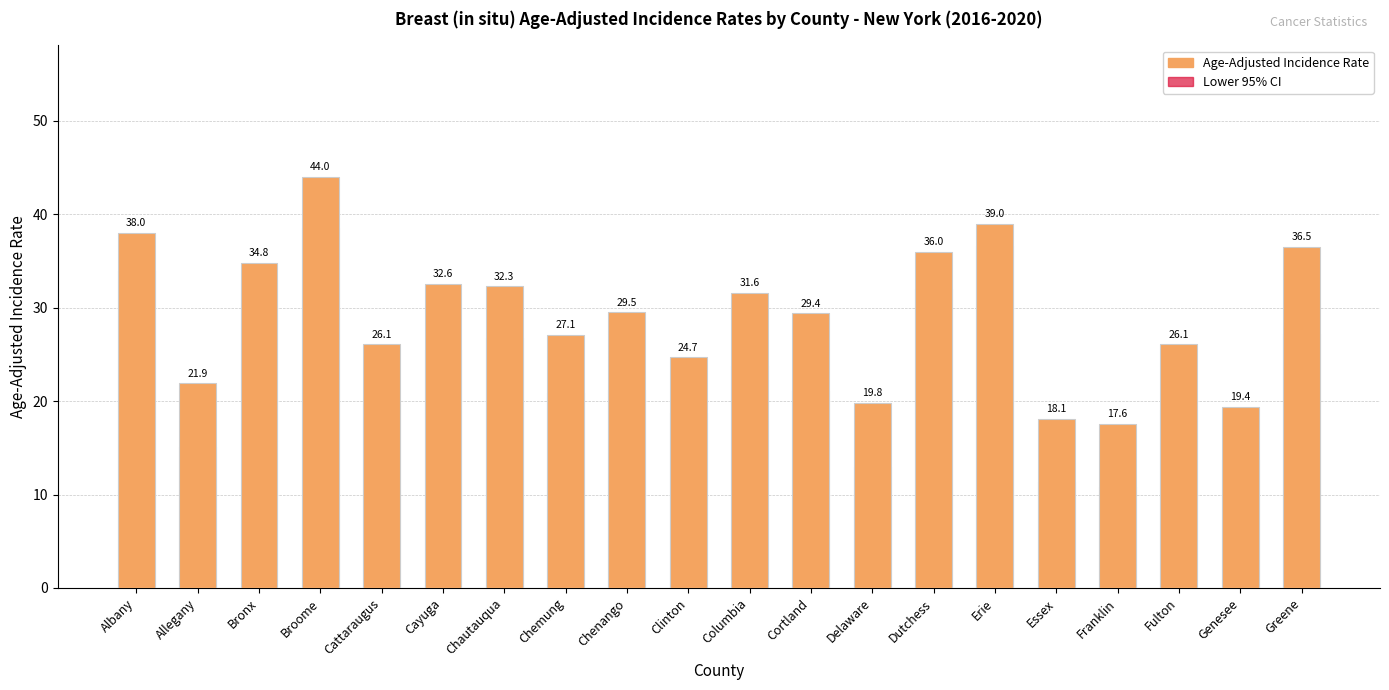

Which category has the lowest value in the Age-Adjusted Incidence Rate series?

Franklin